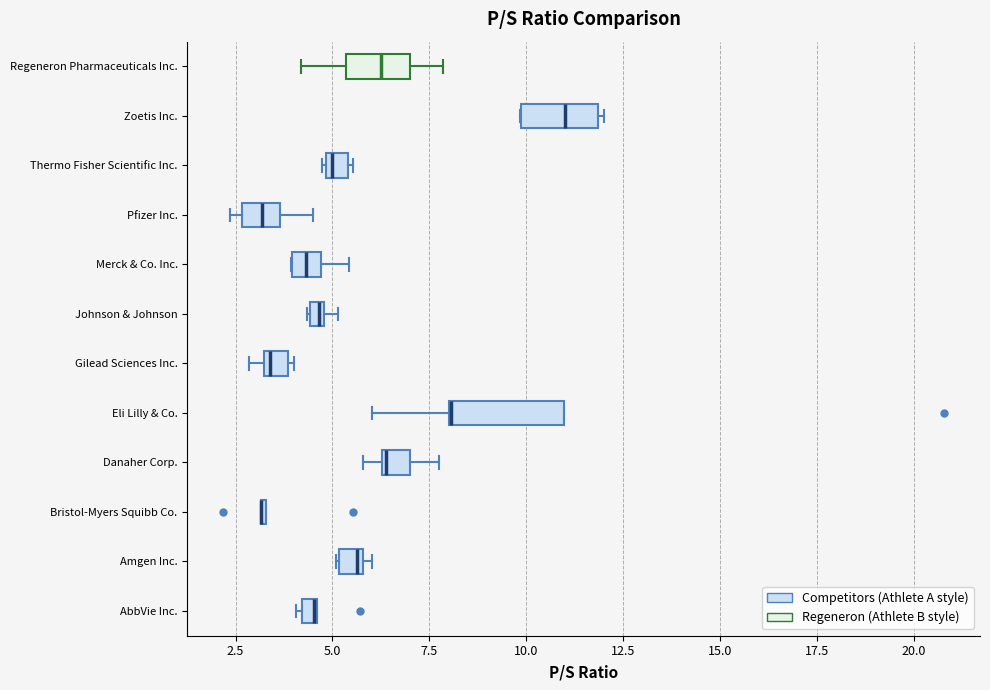

Where does the left whisker of the box for Eli Lilly & Co. end on the x-axis? The values are not printed on the chart, so give them approximately, as read against the axis.

6.0